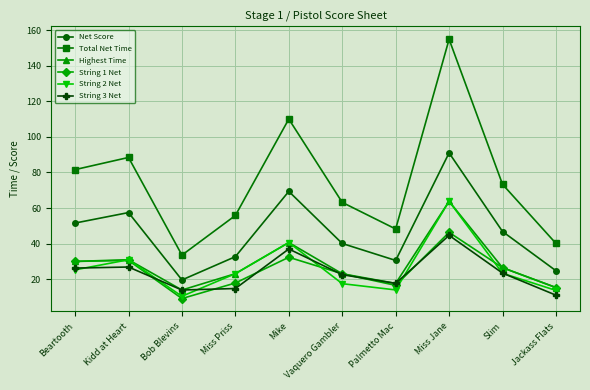

Is this an area chart (filled region under the line)?

No